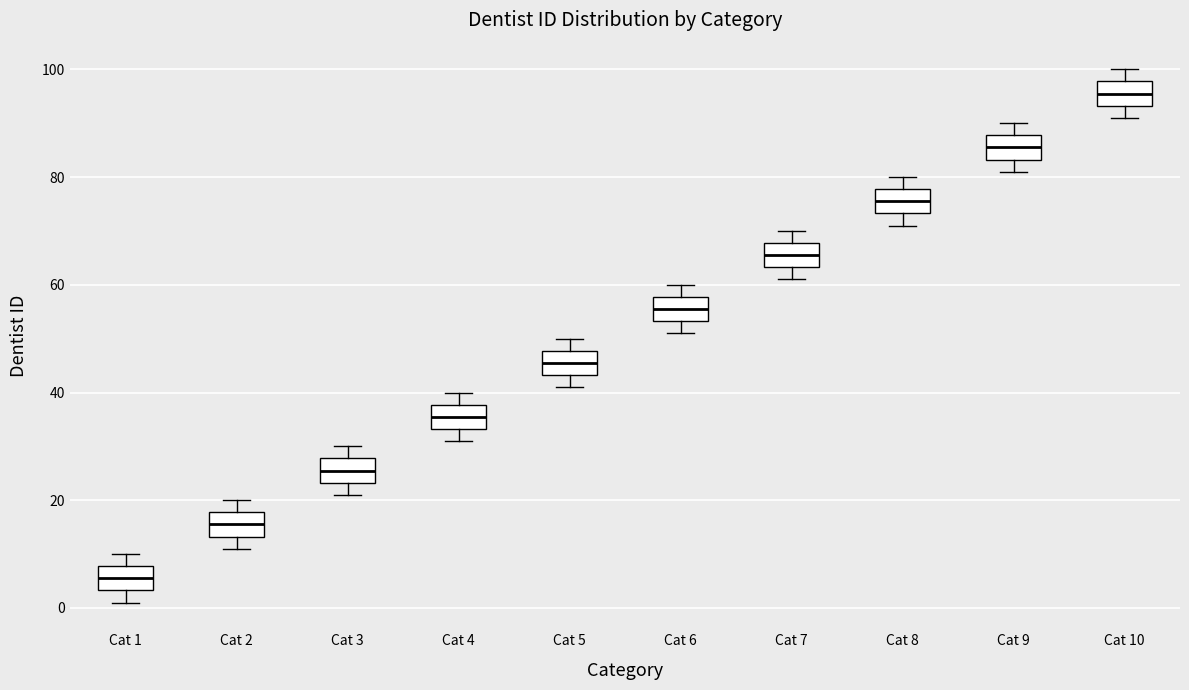

Reading left to right, transcribe this box plot: for each box, give where its median line is, the range the box spans, and where its two whiskers end, as read against the y-axis. The values are not printed on the chart, so give them approximately, as read against the axis.

Cat 1: median 6, box 4 to 8, whiskers 2 to 10
Cat 2: median 16, box 14 to 18, whiskers 12 to 20
Cat 3: median 26, box 24 to 28, whiskers 22 to 30
Cat 4: median 36, box 34 to 38, whiskers 32 to 40
Cat 5: median 46, box 44 to 48, whiskers 42 to 50
Cat 6: median 56, box 54 to 58, whiskers 52 to 60
Cat 7: median 66, box 64 to 68, whiskers 62 to 70
Cat 8: median 76, box 74 to 78, whiskers 72 to 80
Cat 9: median 86, box 84 to 88, whiskers 82 to 90
Cat 10: median 96, box 94 to 98, whiskers 92 to 100